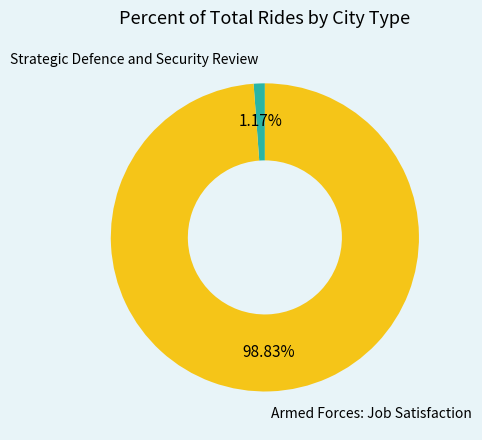

Which slice is the smallest?

Strategic Defence and Security Review